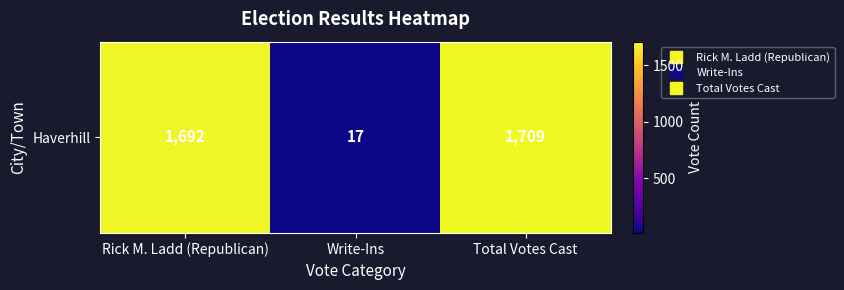

Rank the categories by value from lowest to highest.

Write-Ins, Rick M. Ladd (Republican), Total Votes Cast